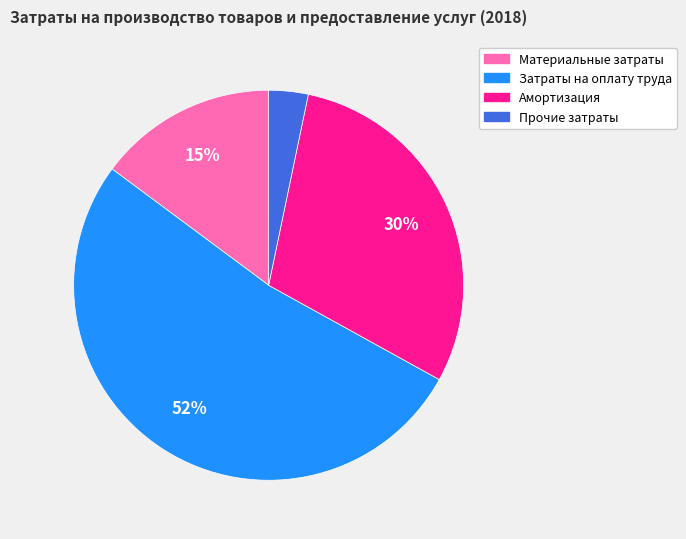

How many segments does this pie chart have?

4